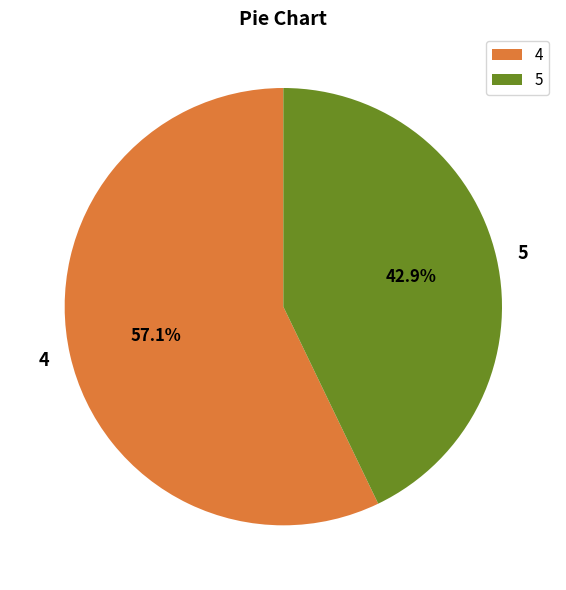

Combined, do 5 and 4 account for over 50%?

Yes